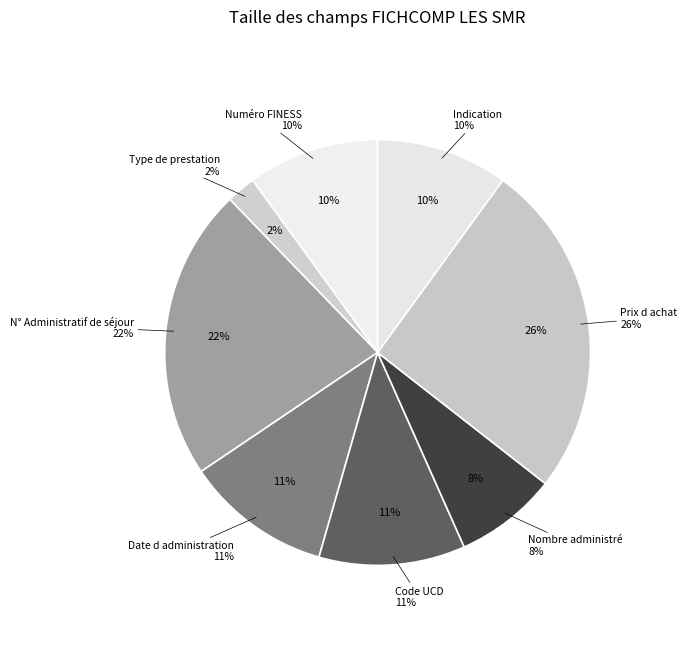

Approximately how many times larger is the value at Code UCD compared to Numéro FINESS?

1.1